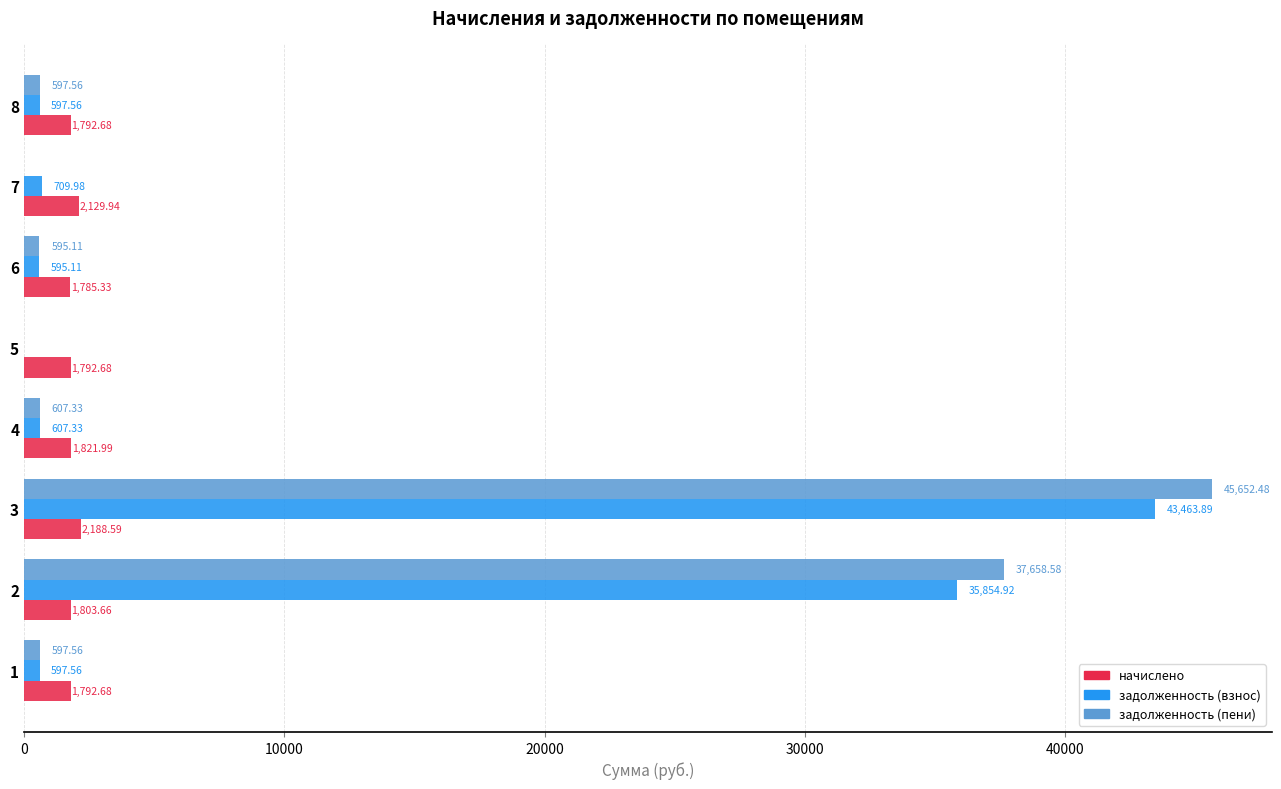

Between 3 and 6, which series saw the biggest shift?

задолженность (пени)